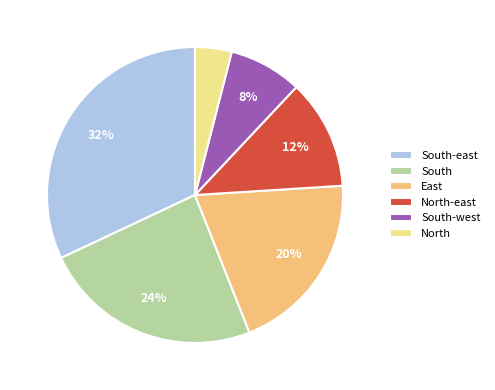

Between East and South-west, which is larger?

East